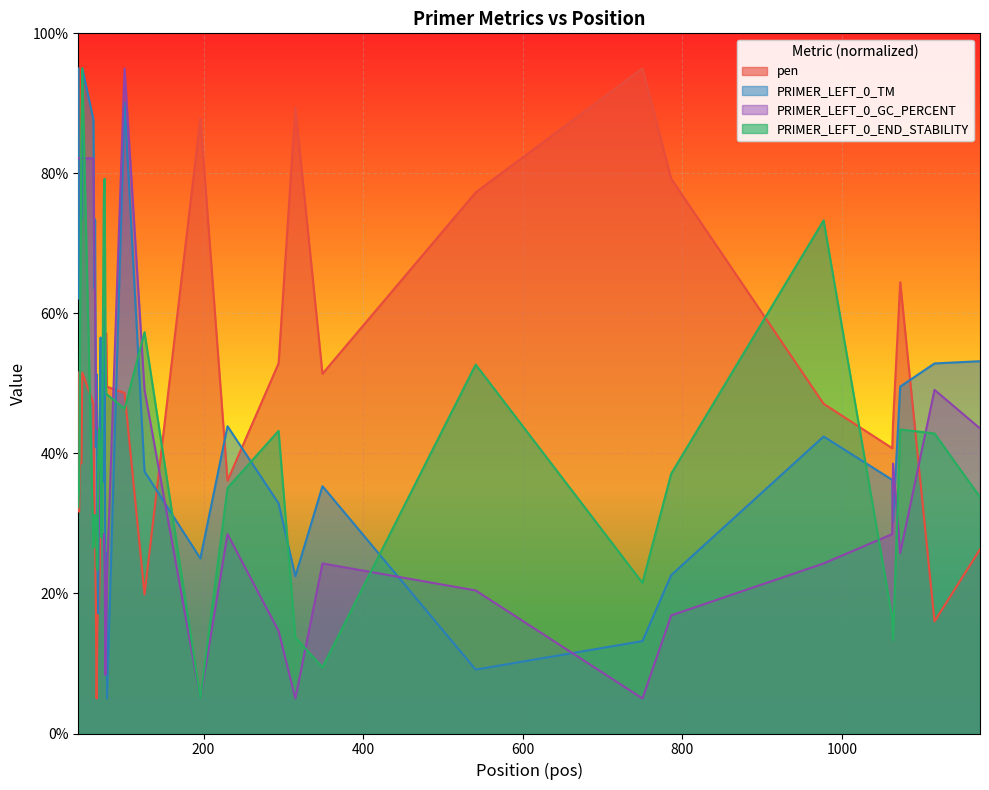

Is the value of PRIMER_LEFT_0_TM at 1173 greater than the value of PRIMER_LEFT_0_GC_PERCENT at 48?

No